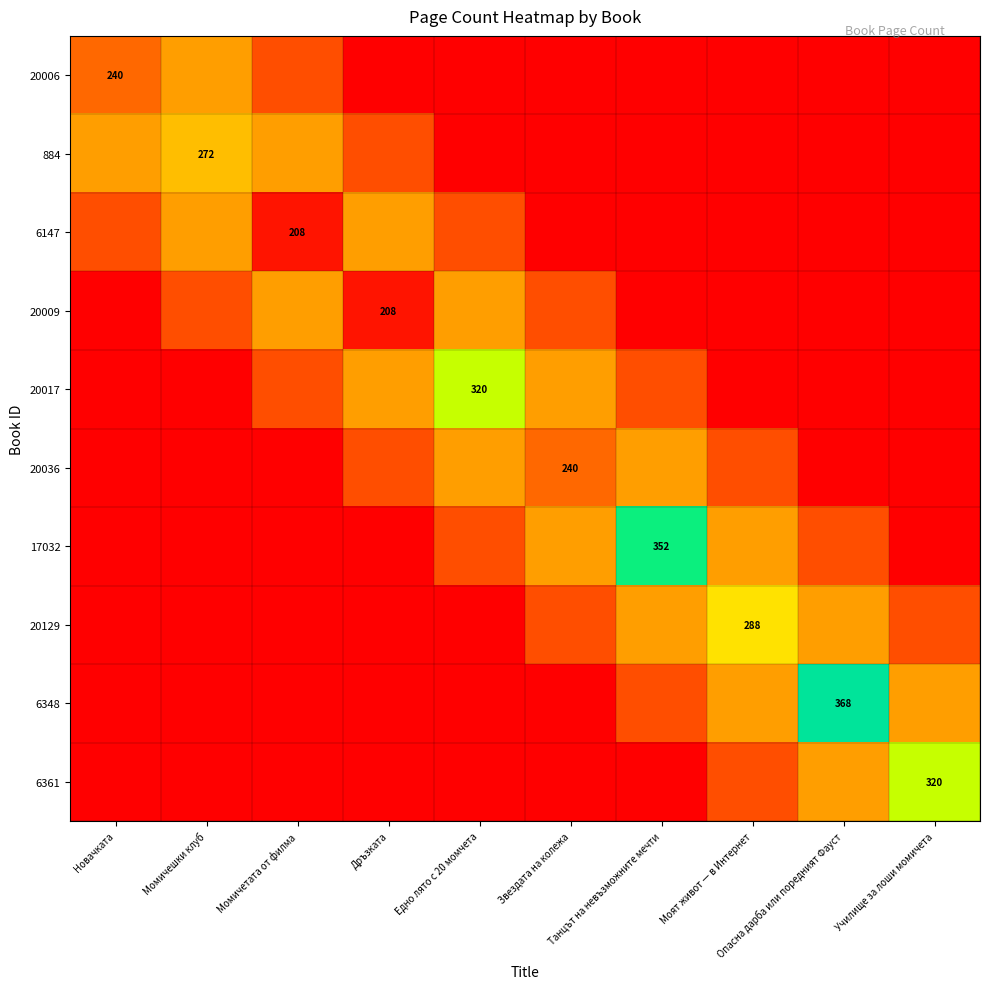

At which label does 884 first exceed 200?

Новачката